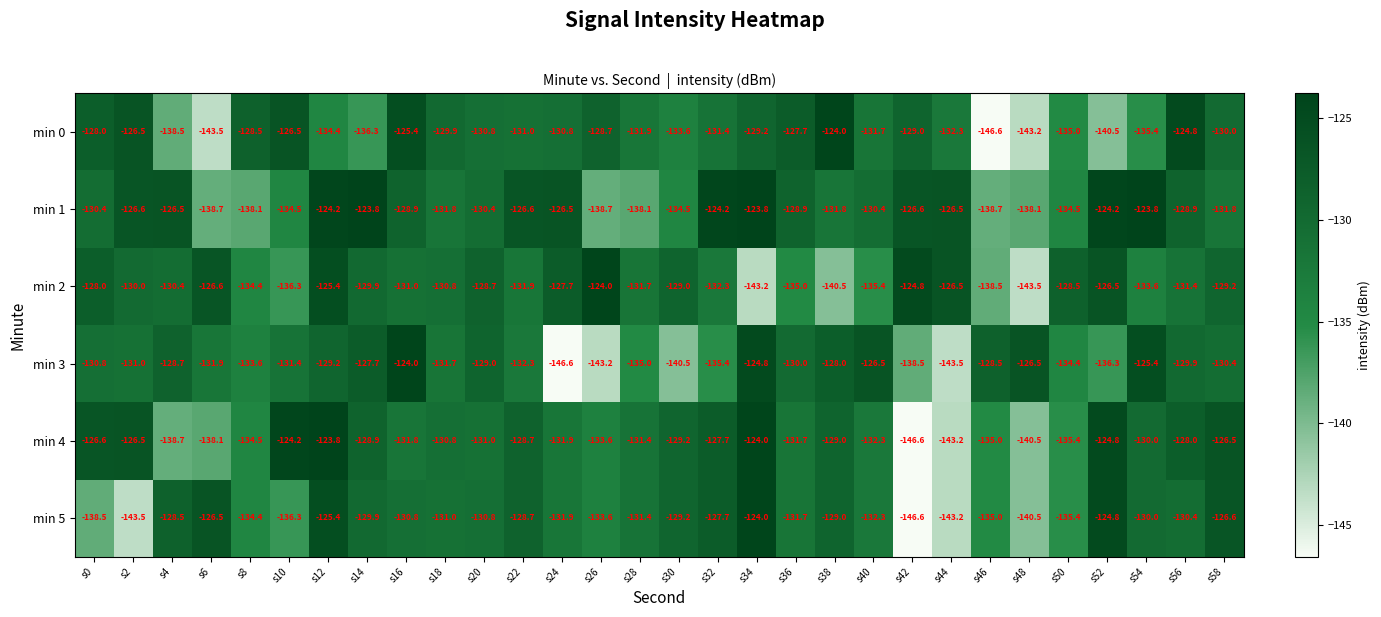

At which category is the sum across all series the highest?

s12